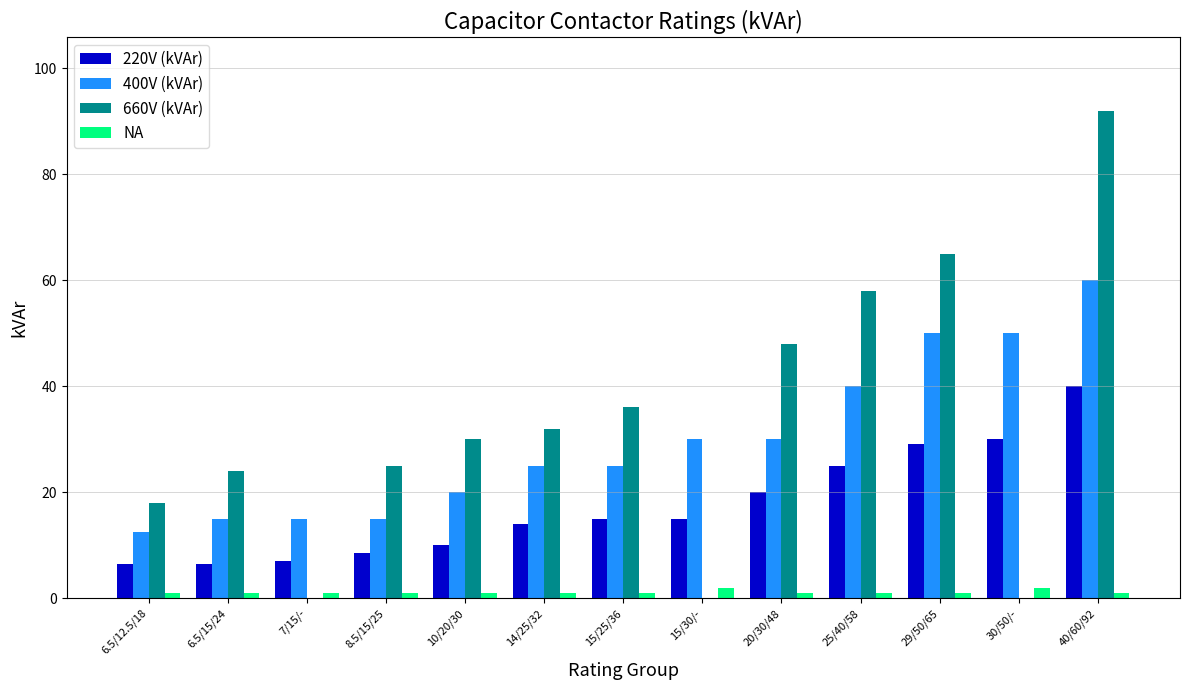

What is the spread (max minus min) of values at 10/20/30?

29.0